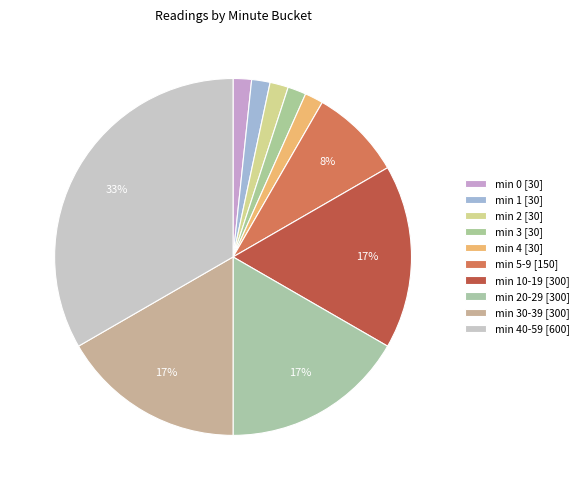

How many slices are in this pie chart?

10